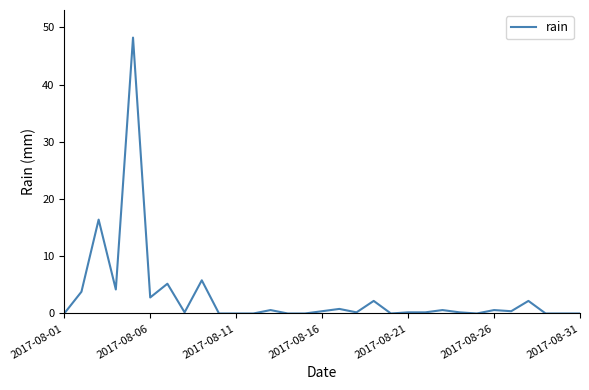

What is the sum of all values?

95.2